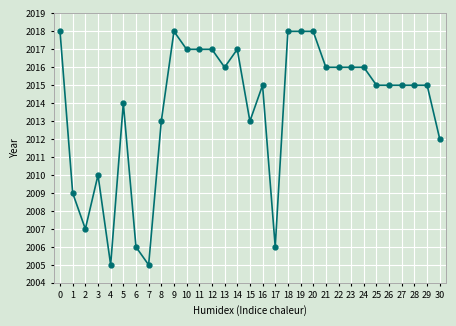

What is the value of the 27th point from the left?

2015